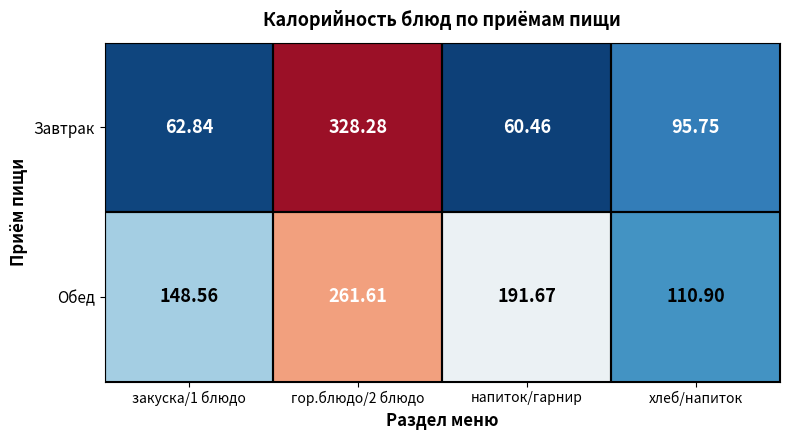

Rank the series by their average value, from lowest to highest.

Завтрак, Обед